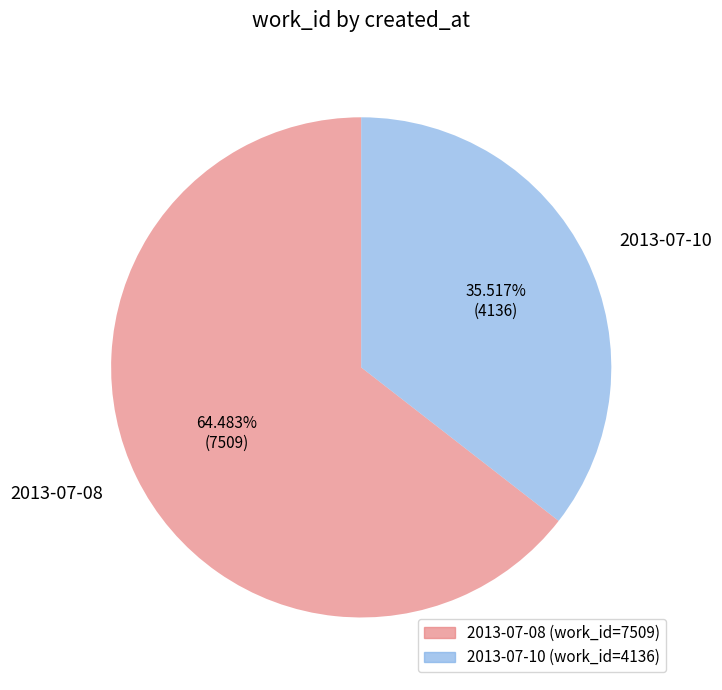

To the nearest percent, what percentage of the pie is 2013-07-08?

64%